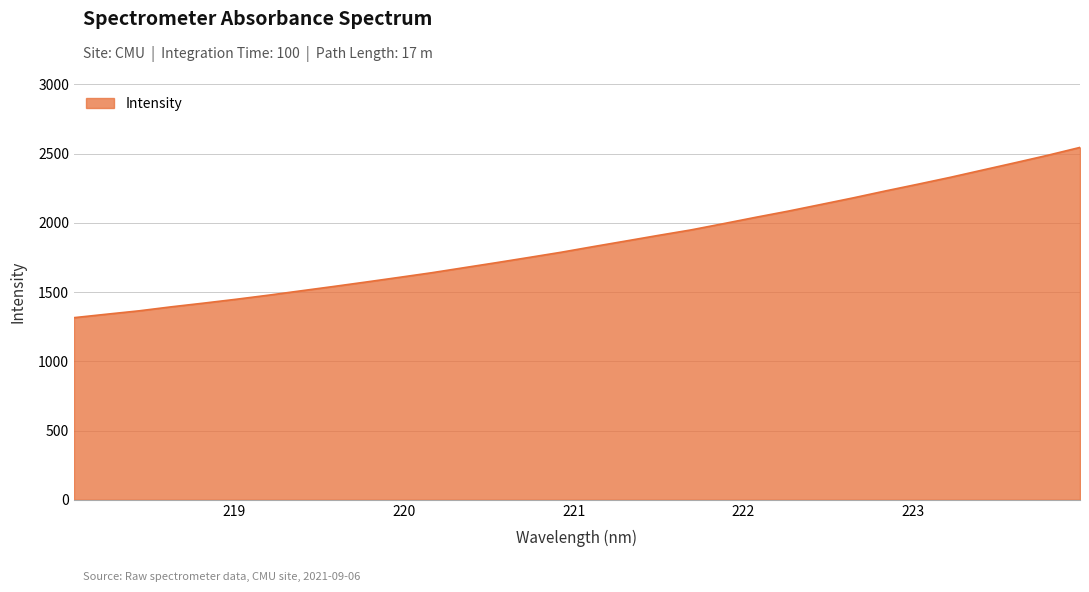

Reading left to right, extract all data points from this chart.

1315.4	1340.4	1364.8	1393.9	1420.7	1448.6	1478.3	1509.8	1541.0	1573.2	1606.2	1639.6	1676.1	1712.5	1750.0	1787.9	1829.1	1869.4	1909.9	1949.2	1994.5	2040.5	2085.1	2132.7	2180.6	2231.0	2279.6	2329.3	2382.1	2434.7	2488.3	2545.3